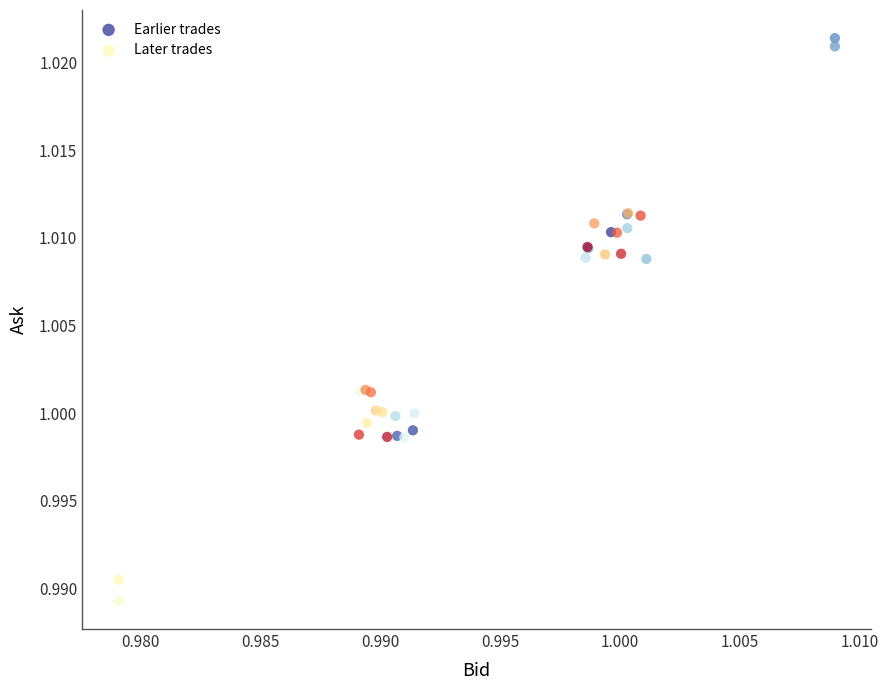

Which series reaches the maximum Y coordinate?

Earlier trades